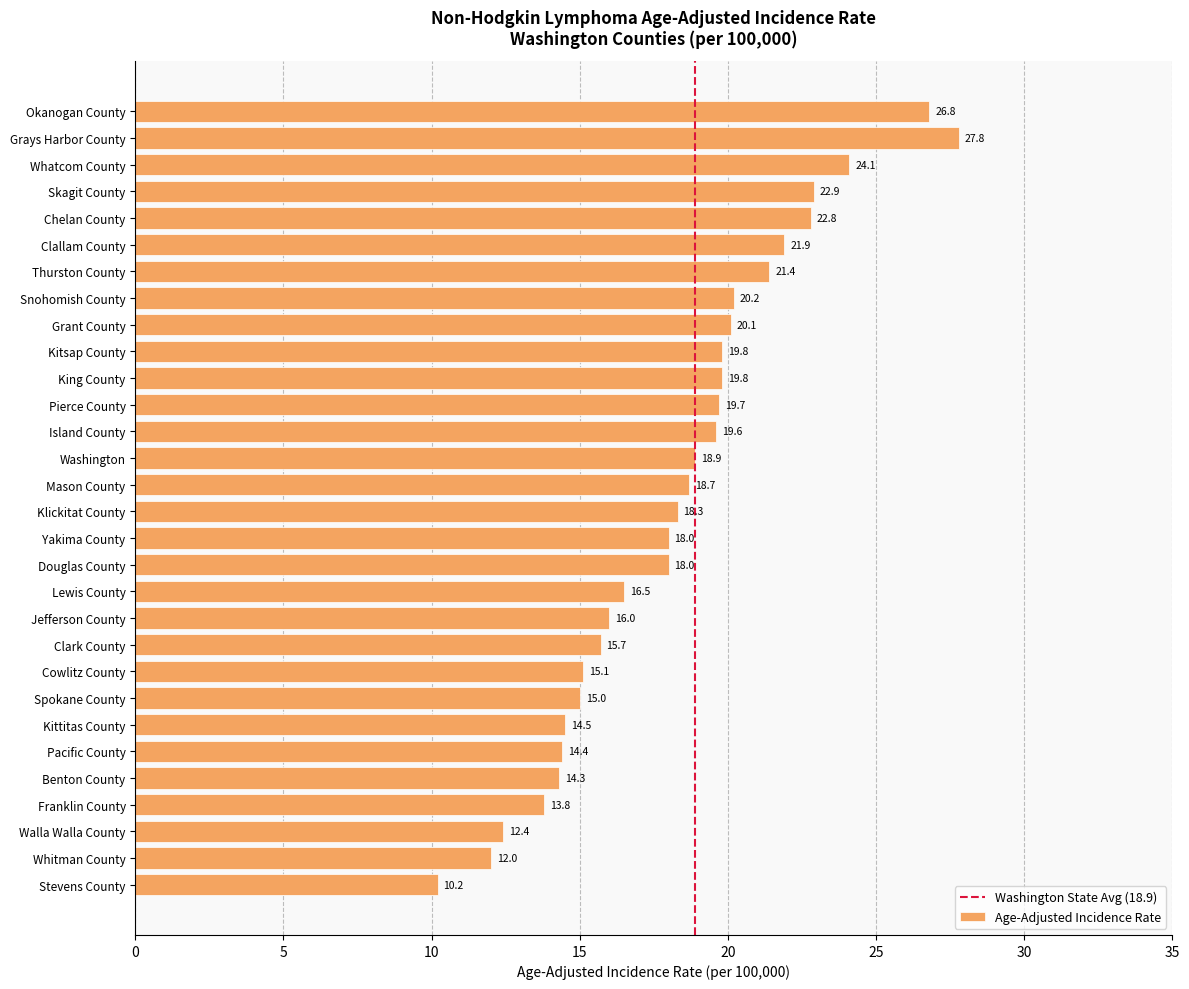

Reading top to bottom, list all the values displayed in this chart.

Okanogan County=26.8	Grays Harbor County=27.8	Whatcom County=24.1	Skagit County=22.9	Chelan County=22.8	Clallam County=21.9	Thurston County=21.4	Snohomish County=20.2	Grant County=20.1	Kitsap County=19.8	King County=19.8	Pierce County=19.7	Island County=19.6	Washington=18.9	Mason County=18.7	Klickitat County=18.3	Yakima County=18.0	Douglas County=18.0	Lewis County=16.5	Jefferson County=16.0	Clark County=15.7	Cowlitz County=15.1	Spokane County=15.0	Kittitas County=14.5	Pacific County=14.4	Benton County=14.3	Franklin County=13.8	Walla Walla County=12.4	Whitman County=12.0	Stevens County=10.2